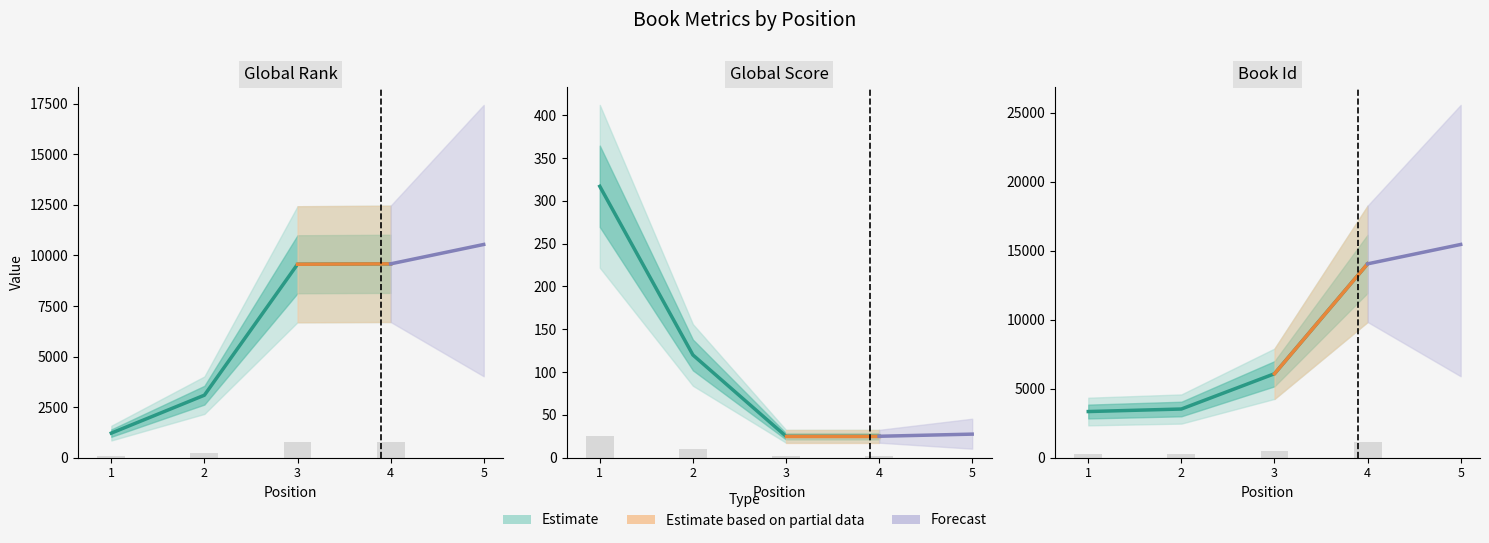

Between 3 and 1, which is larger?

3